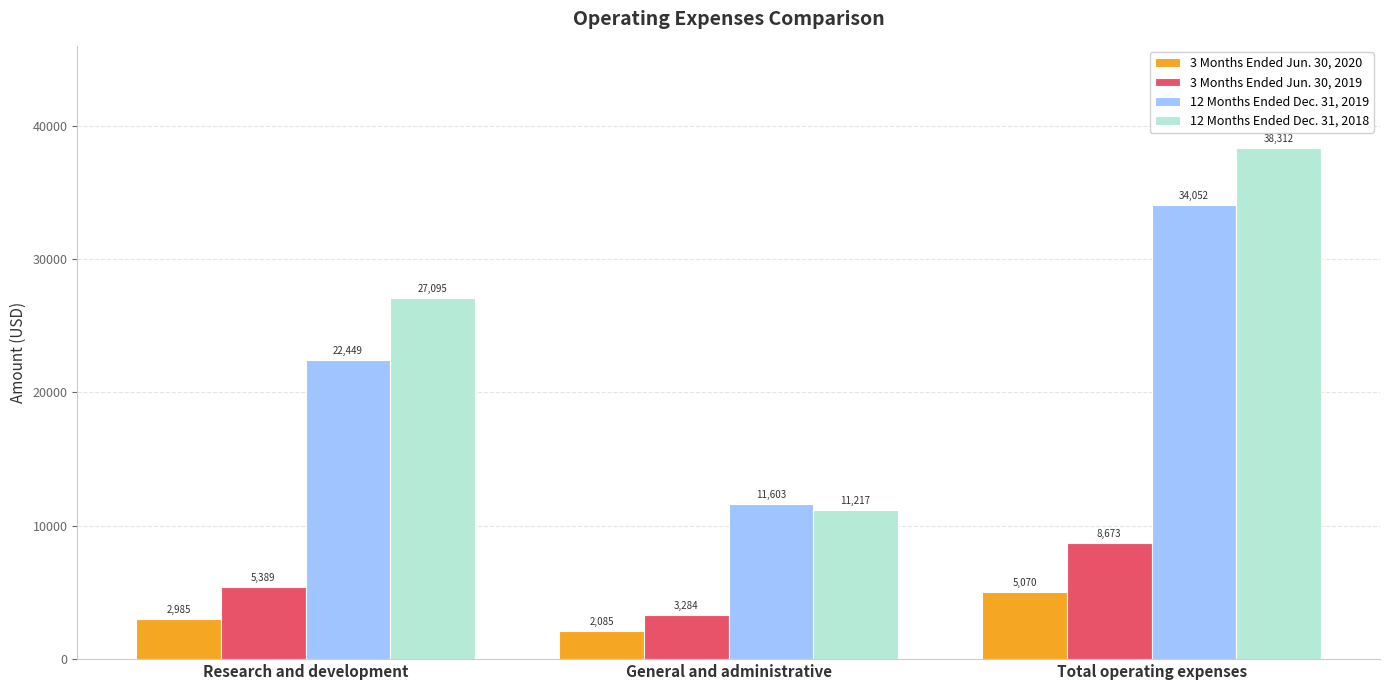

Count the number of data series in this chart.

4